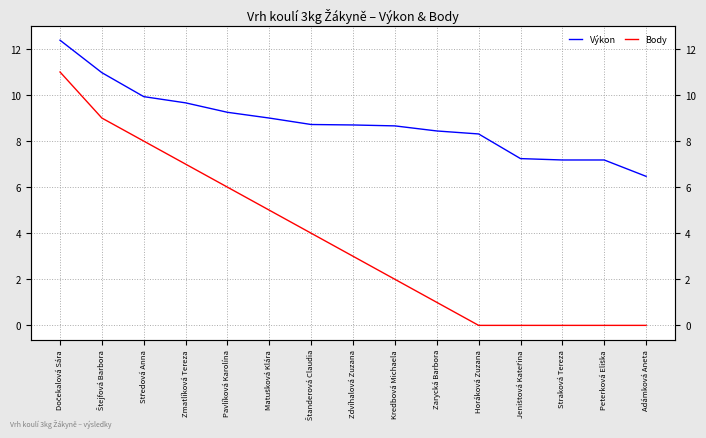

What is the spread (max minus min) of values at Horáková Zuzana?

8.3